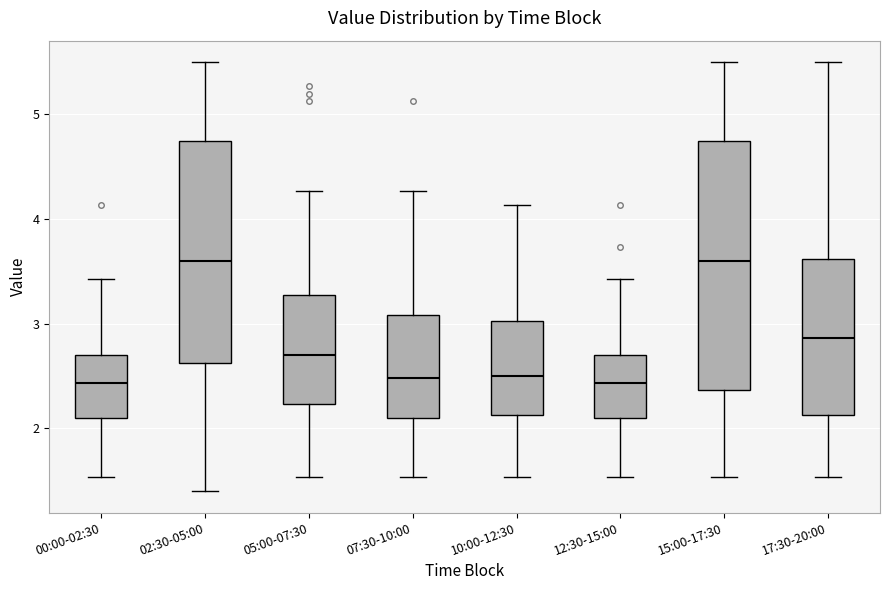

Reading left to right, read every box against the y-axis: the position of its median line, the range the box covers, and the ends of its whiskers. The values are not printed on the chart, so give them approximately, as read against the axis.

00:00-02:30: median 2.4, box 2.1 to 2.7, whiskers 1.5 to 3.4
02:30-05:00: median 3.6, box 2.6 to 4.8, whiskers 1.4 to 5.5
05:00-07:30: median 2.7, box 2.2 to 3.3, whiskers 1.5 to 4.3
07:30-10:00: median 2.5, box 2.1 to 3.1, whiskers 1.5 to 4.3
10:00-12:30: median 2.5, box 2.1 to 3.0, whiskers 1.5 to 4.1
12:30-15:00: median 2.4, box 2.1 to 2.7, whiskers 1.5 to 3.4
15:00-17:30: median 3.6, box 2.4 to 4.8, whiskers 1.5 to 5.5
17:30-20:00: median 2.9, box 2.1 to 3.6, whiskers 1.5 to 5.5